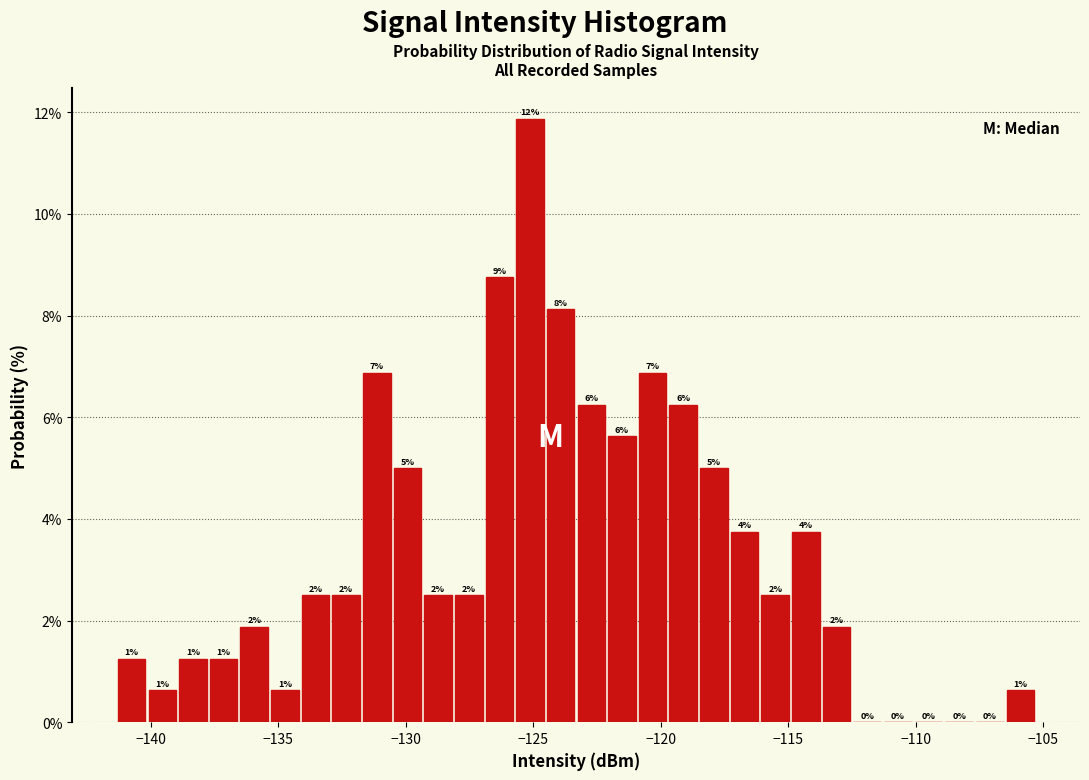

Around what value on the x-axis is the tallest bar? Give the approximate position of its centre, as read against the axis.

-125.0